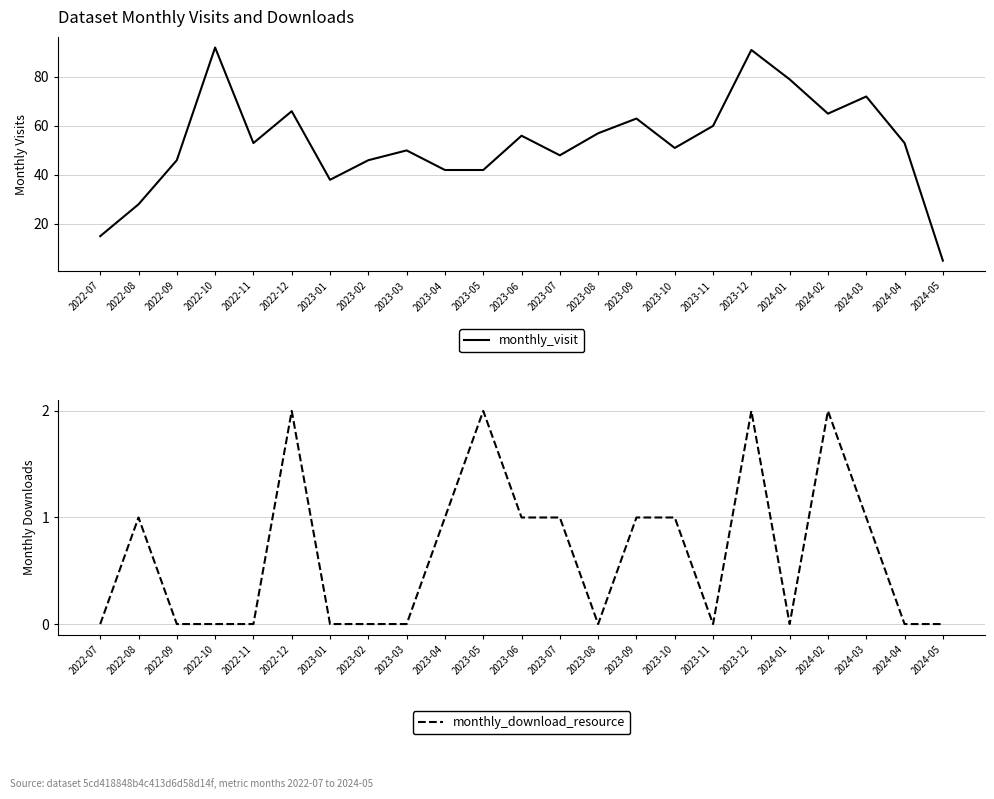

Which label corresponds to the smallest value in the chart?

2022-07